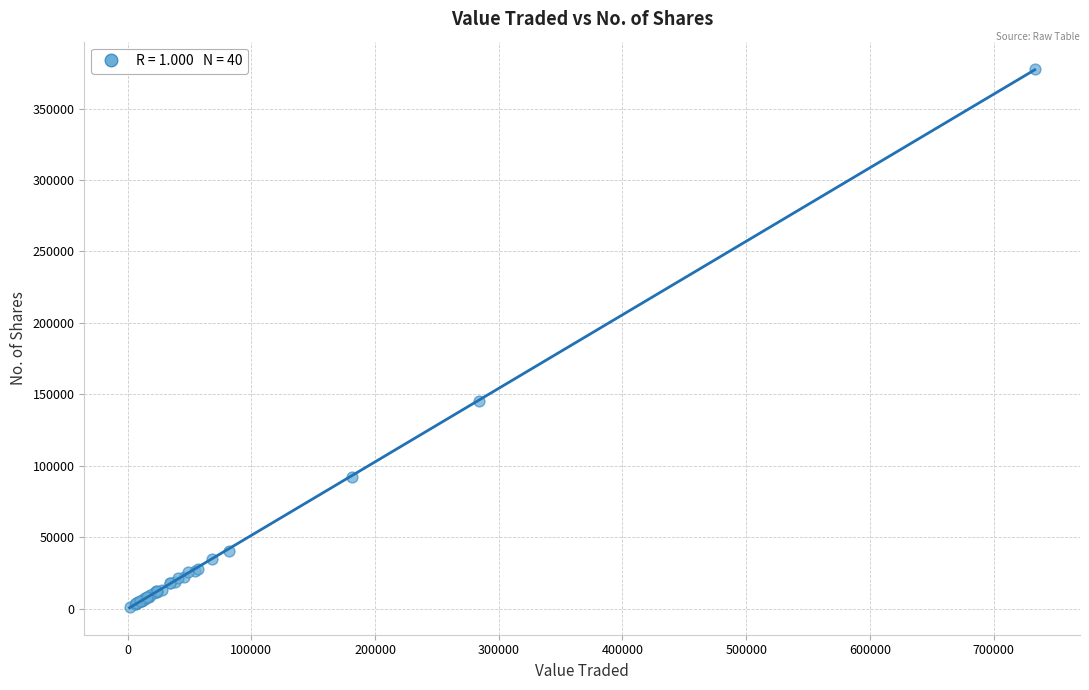

What Y value in the scatter plot is closest to 189384?

144976